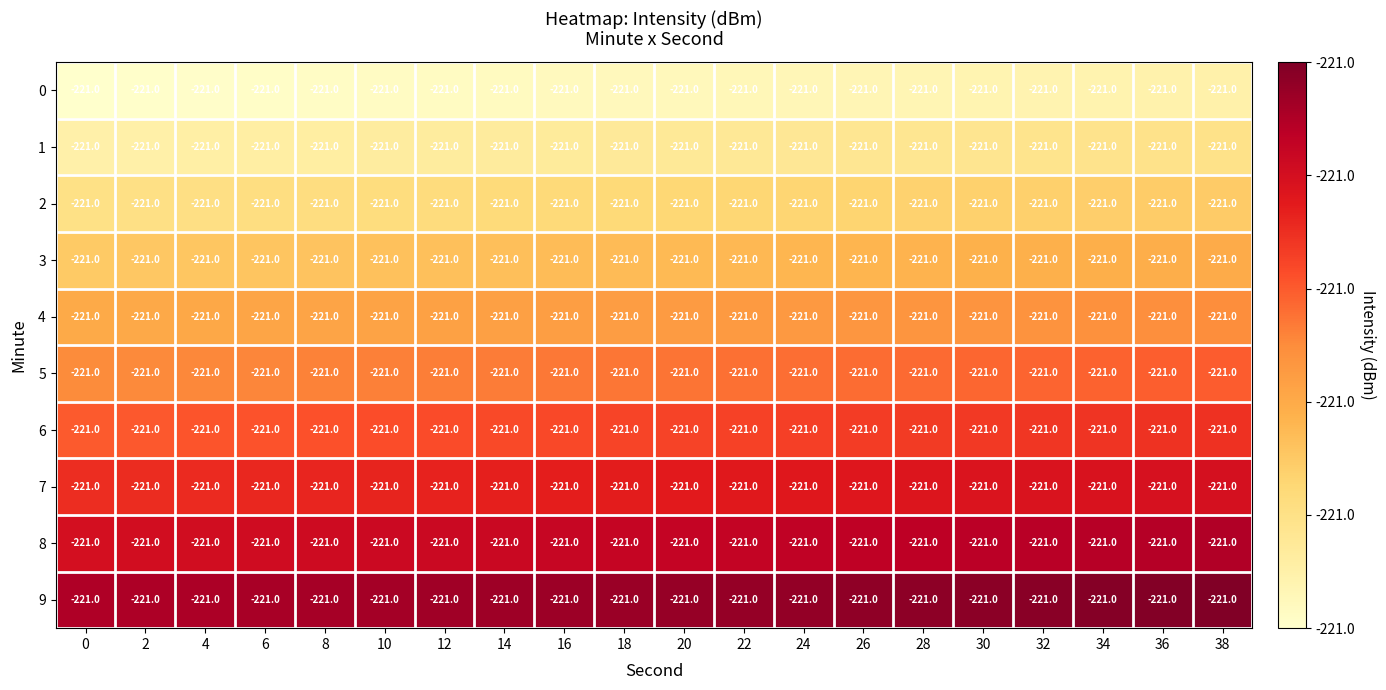

At 38, list the series in order from largest to smallest.

9, 8, 7, 6, 5, 4, 3, 2, 1, 0